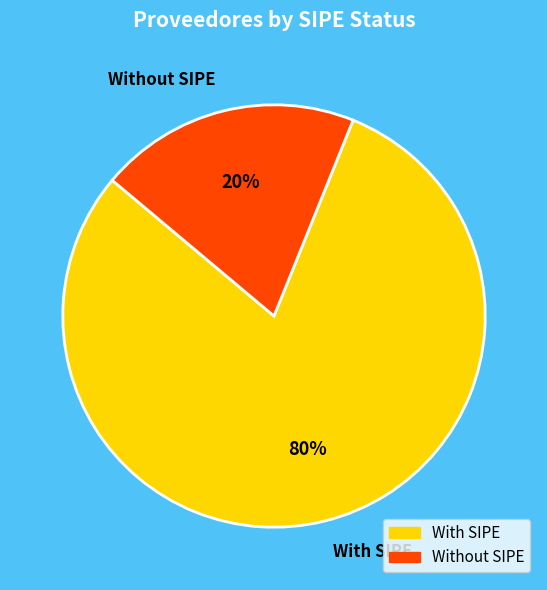

To the nearest percent, what is the combined percentage of With SIPE and Without SIPE?

100%